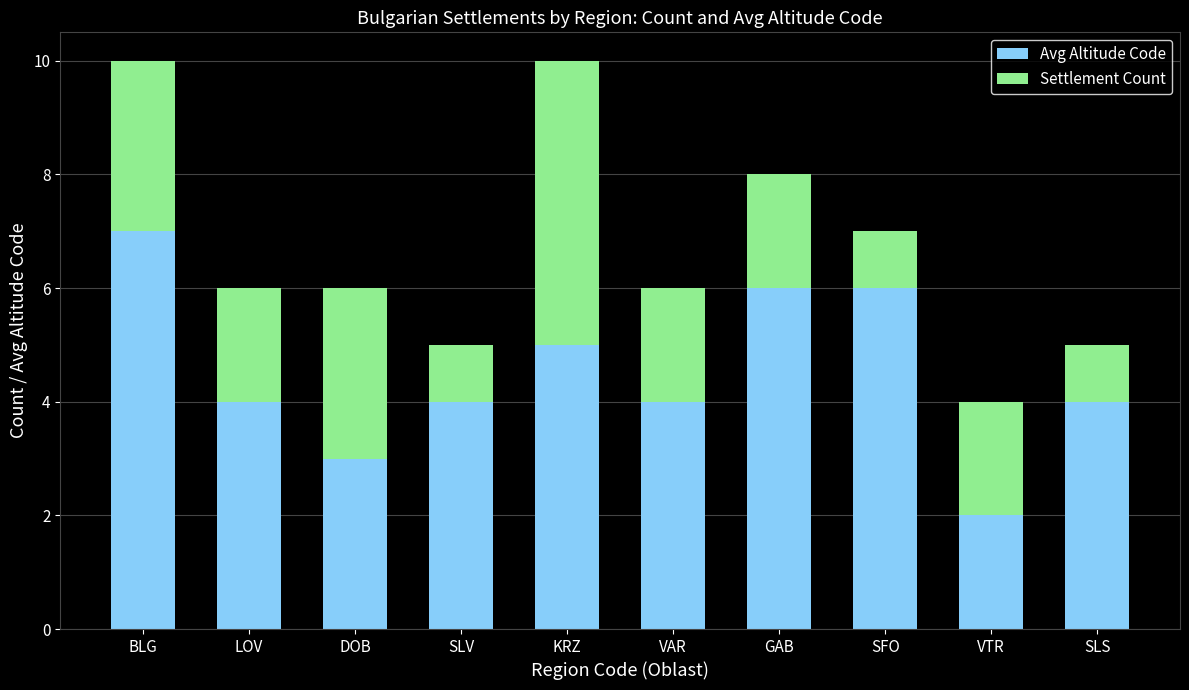

The Avg Altitude Code series shows 6 at SFO. True or false?

True